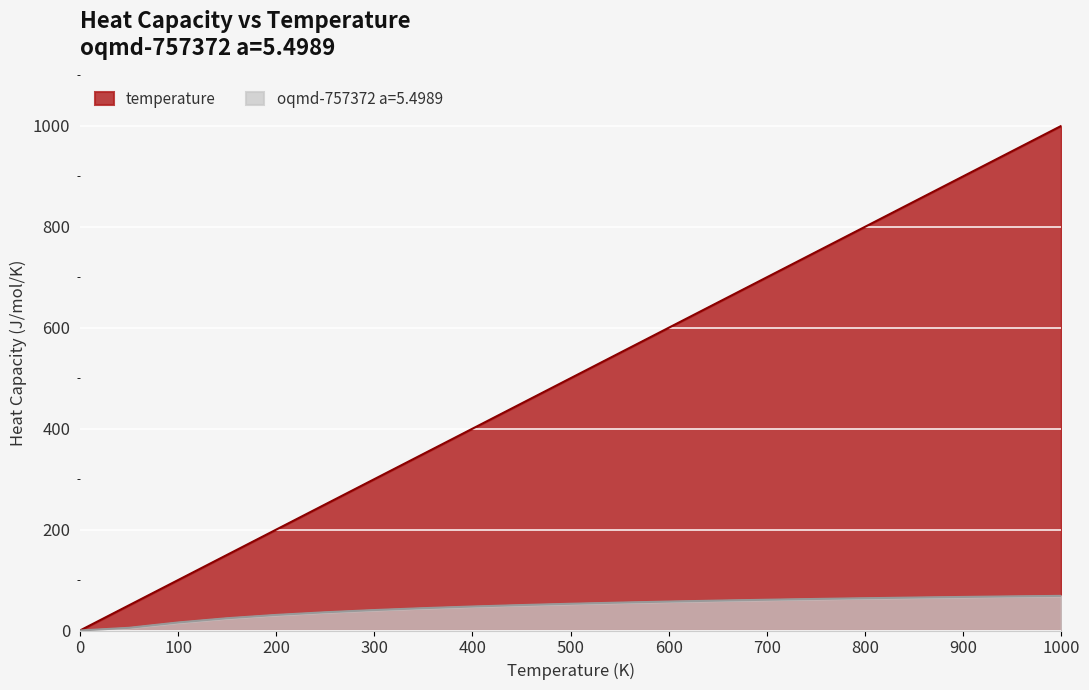

Reading left to right, list all the values displayed in this chart.

temperature: 0.0	50.0	100.0	150.0	200.0	250.0	300.0	350.0	400.0	450.0	500.0	550.0	600.0	650.0	700.0	750.0	800.0	850.0	900.0	950.0	1000.0
oqmd-757372 a=5.4989: 0.0	5.3	15.9	24.3	30.9	36.1	40.5	44.3	47.5	50.4	53.0	55.3	57.4	59.2	60.9	62.5	64.0	65.3	66.5	67.6	68.6